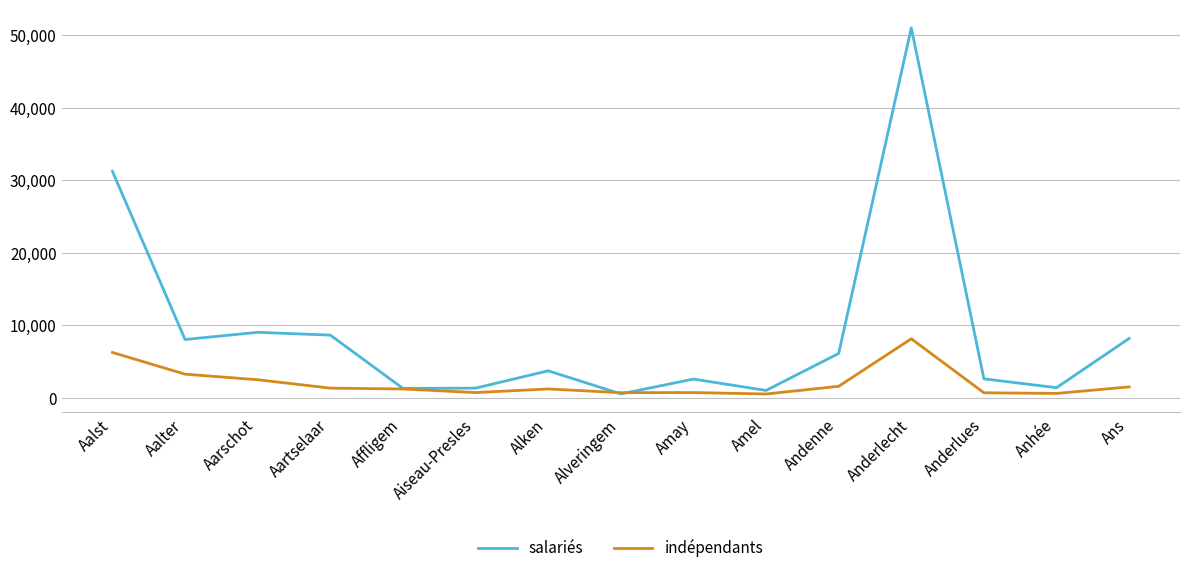

At which category is the sum across all series the highest?

Anderlecht